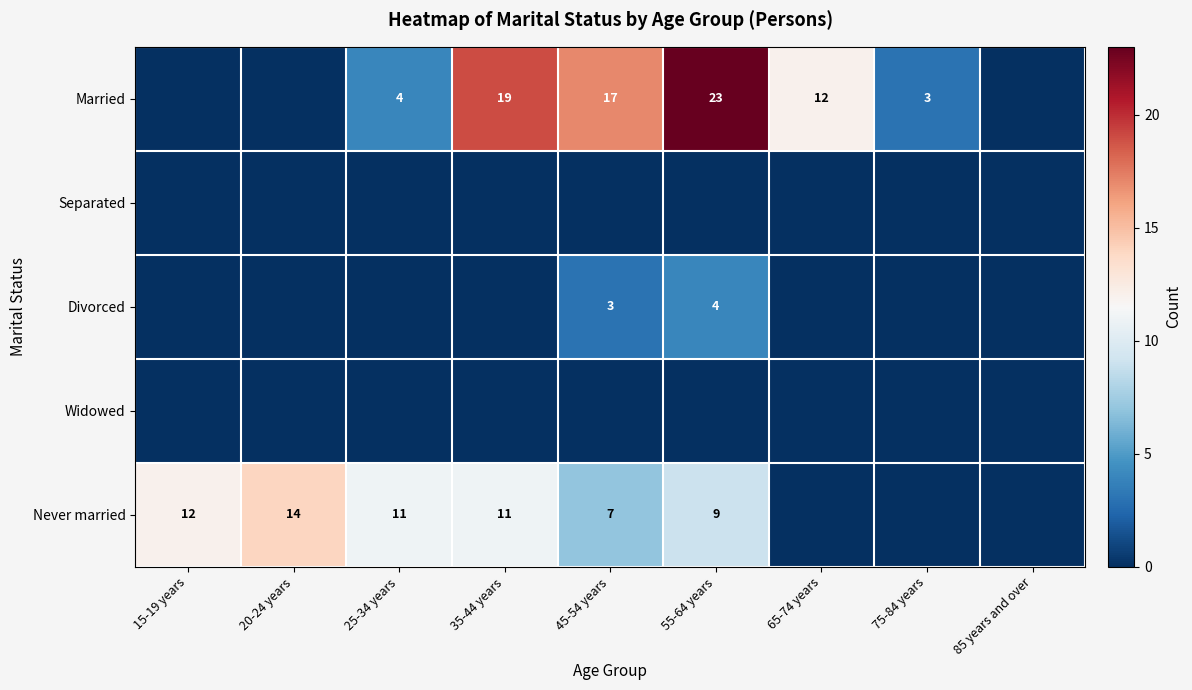

Which label corresponds to the smallest value in the chart?

15-19 years